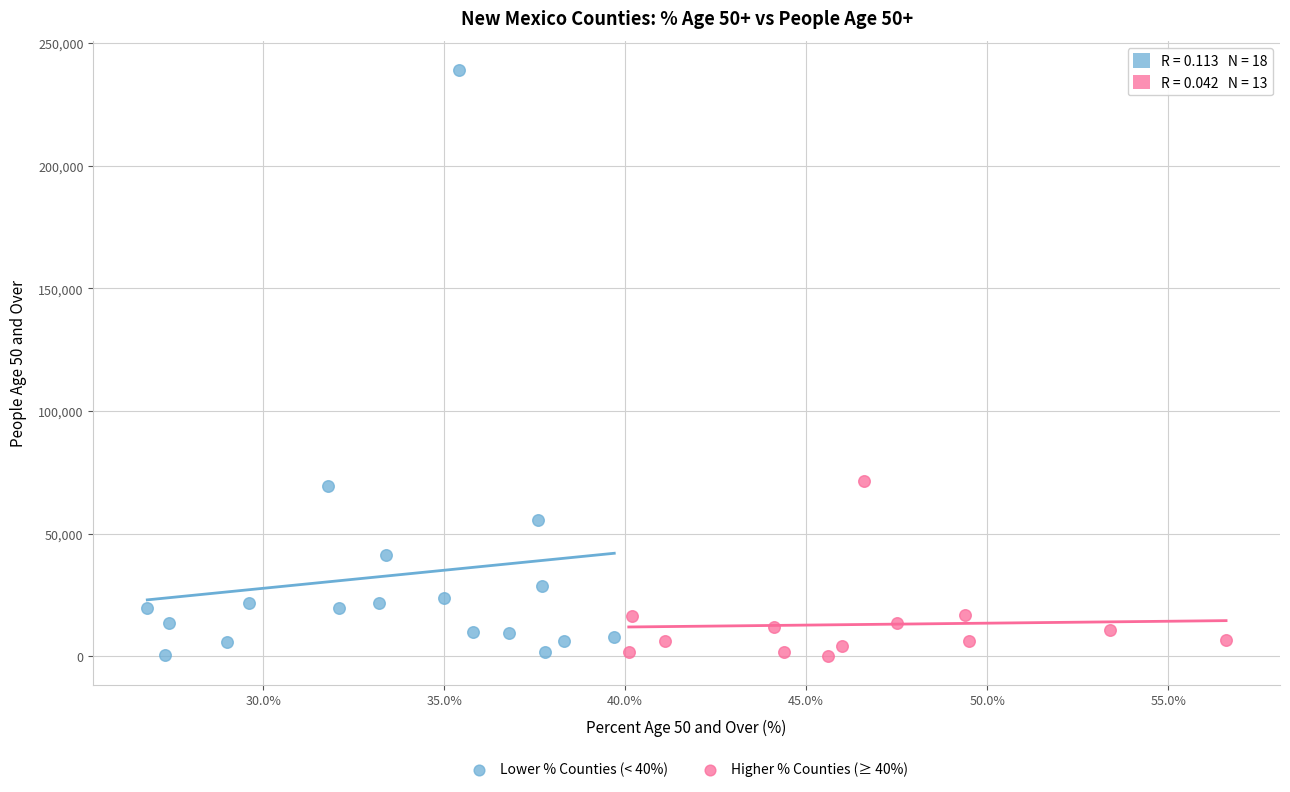

Which series has the largest Y range (max minus min)?

Lower % Counties (< 40%)